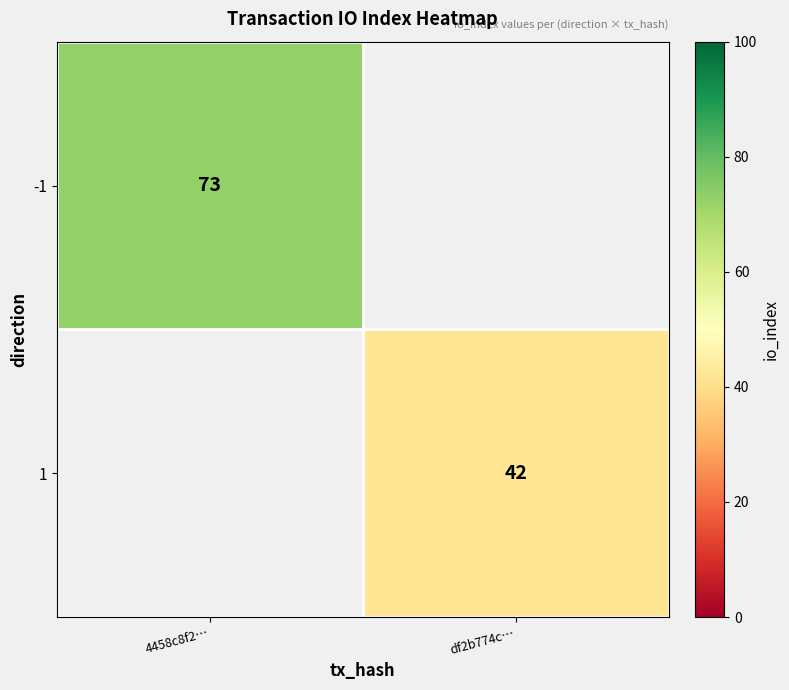

True or false: 1 has a value of 42 at df2b774c….

True